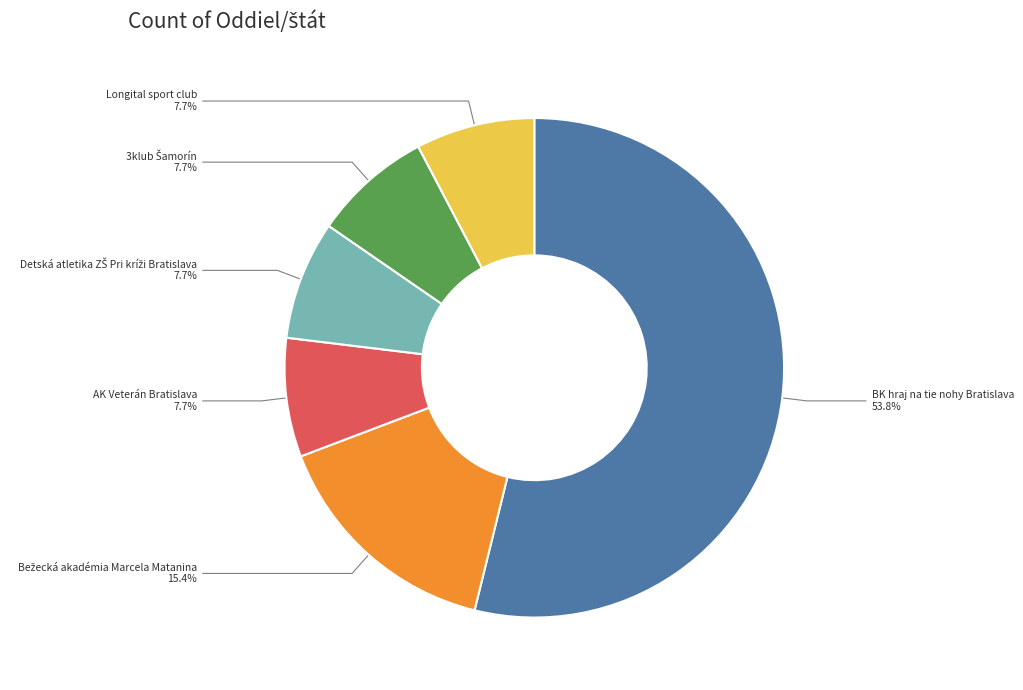

What percentage is NOT represented by Longital sport club?

92.3%